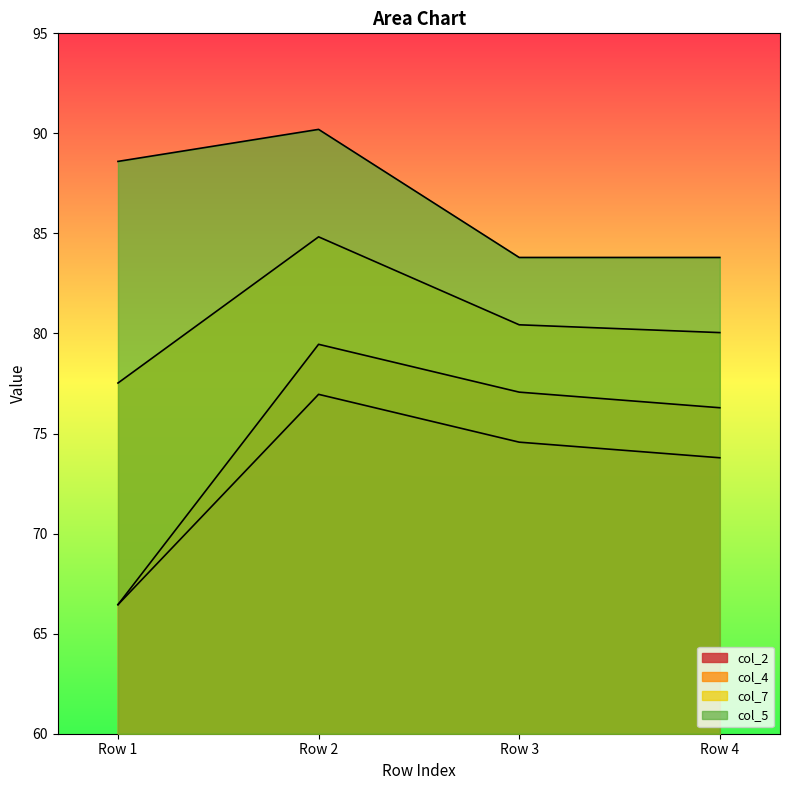

Reading left to right, transcribe all the data shown in this chart.

col_2: 0=66.5	2.5=77.0	2.5=74.6	2.5=73.8
col_4: 0=66.5	2.5=79.5	2.5=77.1	2.5=76.3
col_7: 0=77.5	2.5=84.8	2.5=80.4	2.5=80.0
col_5: 0=88.6	2.5=90.2	2.5=83.8	2.5=83.8